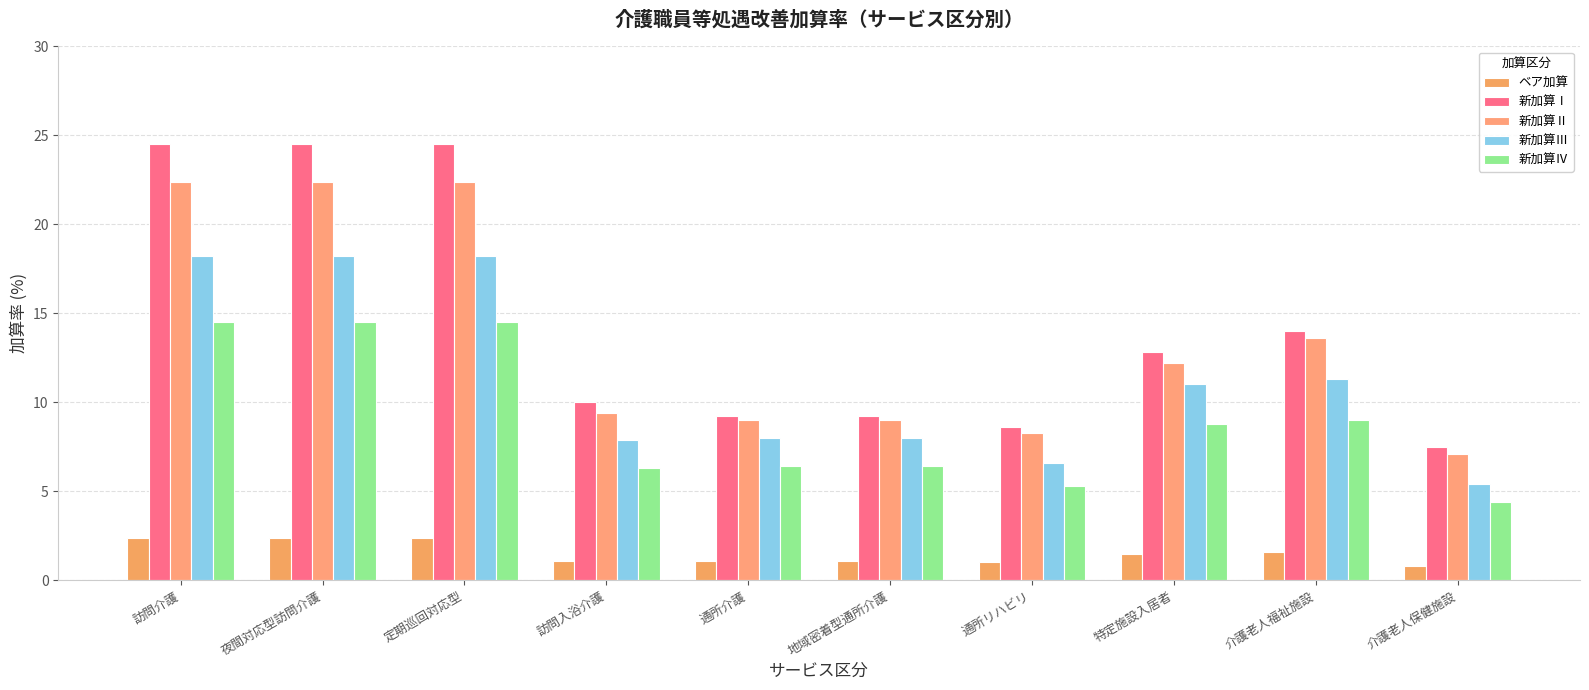

Count the number of categories in the chart.

10